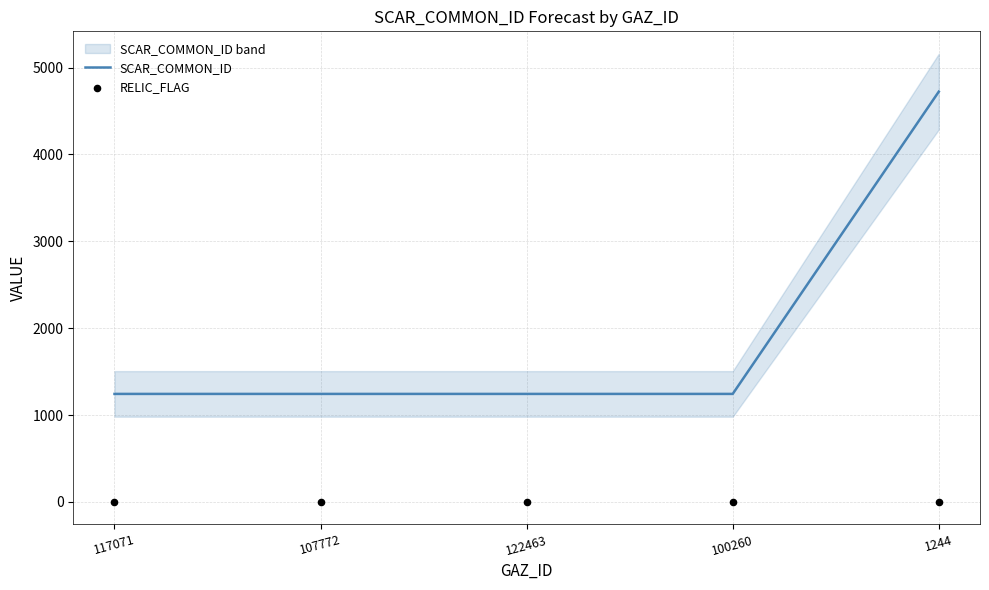

Which series reaches the maximum Y coordinate?

SCAR_COMMON_ID